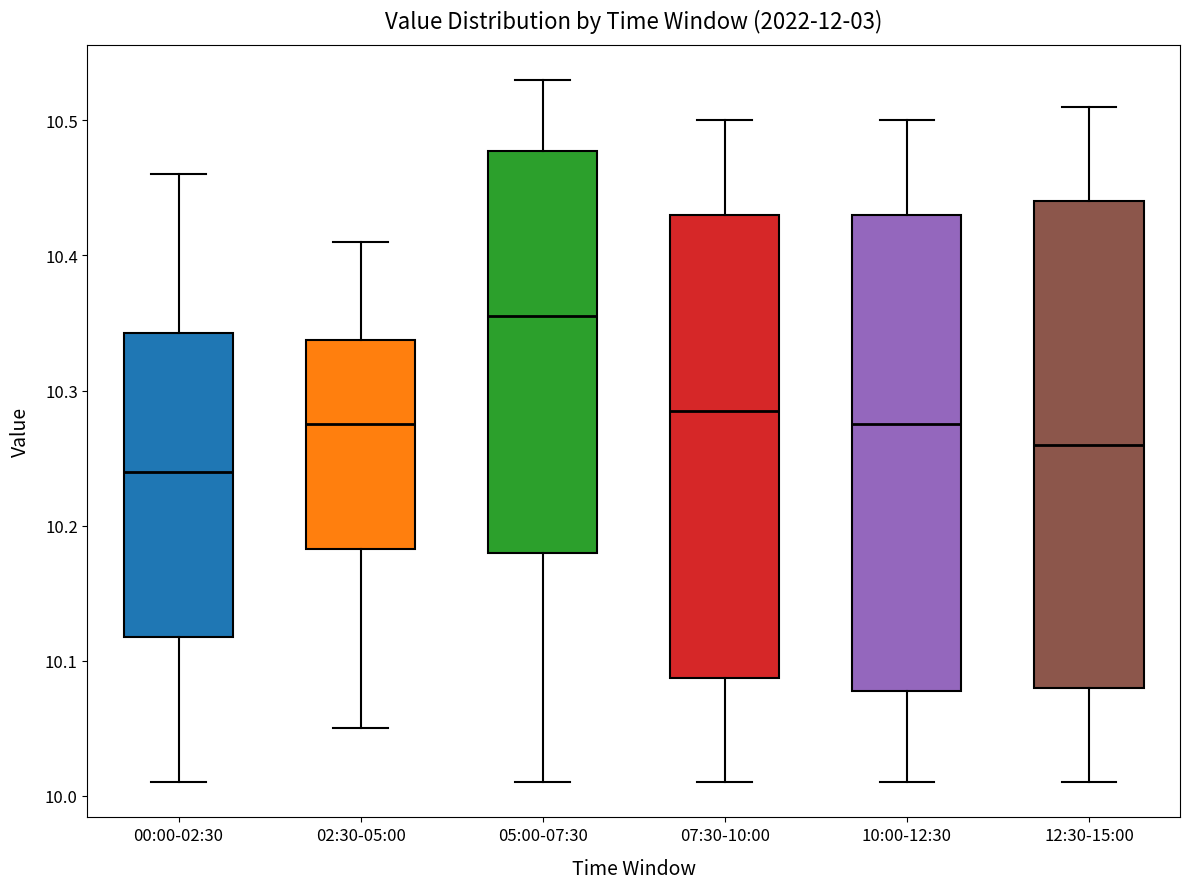

Reading left to right, read every box against the y-axis: the position of its median line, the range the box covers, and the ends of its whiskers. The values are not printed on the chart, so give them approximately, as read against the axis.

00:00-02:30: median 10.24, box 10.12 to 10.34, whiskers 10.01 to 10.46
02:30-05:00: median 10.28, box 10.18 to 10.34, whiskers 10.05 to 10.41
05:00-07:30: median 10.36, box 10.18 to 10.48, whiskers 10.01 to 10.53
07:30-10:00: median 10.29, box 10.09 to 10.43, whiskers 10.01 to 10.50
10:00-12:30: median 10.28, box 10.08 to 10.43, whiskers 10.01 to 10.50
12:30-15:00: median 10.26, box 10.08 to 10.44, whiskers 10.01 to 10.51